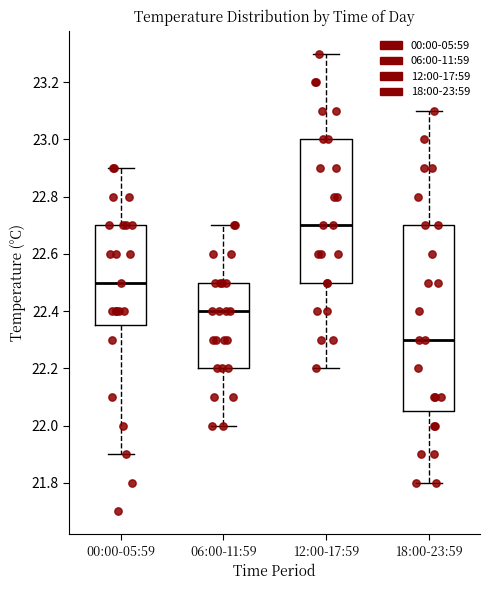

Which box's median line is the highest?

12:00-17:59